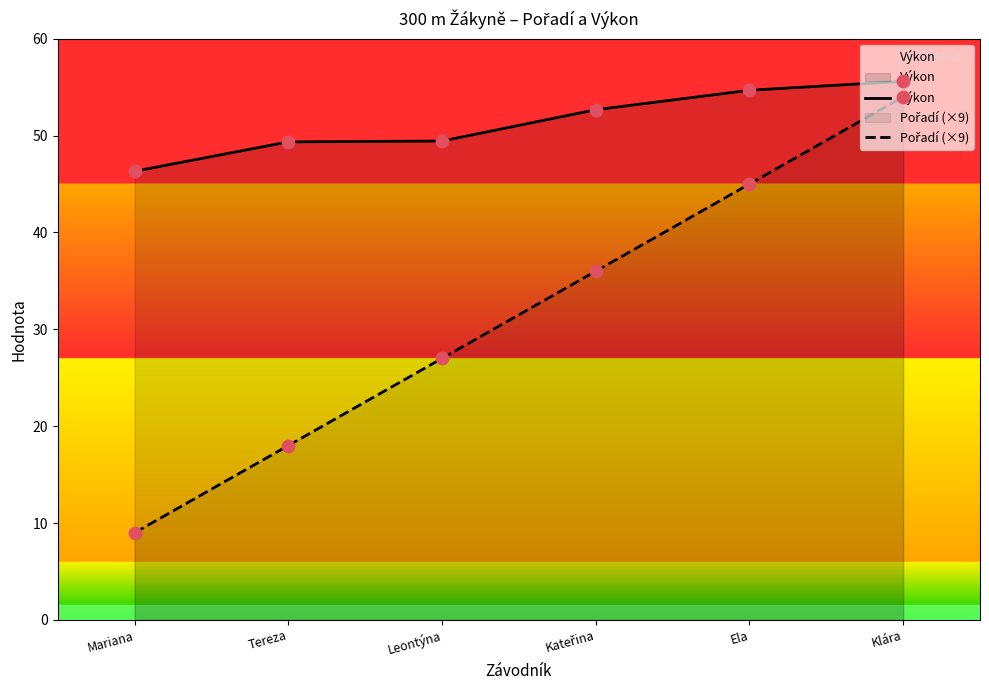

Which series reaches the maximum Y coordinate?

Výkon